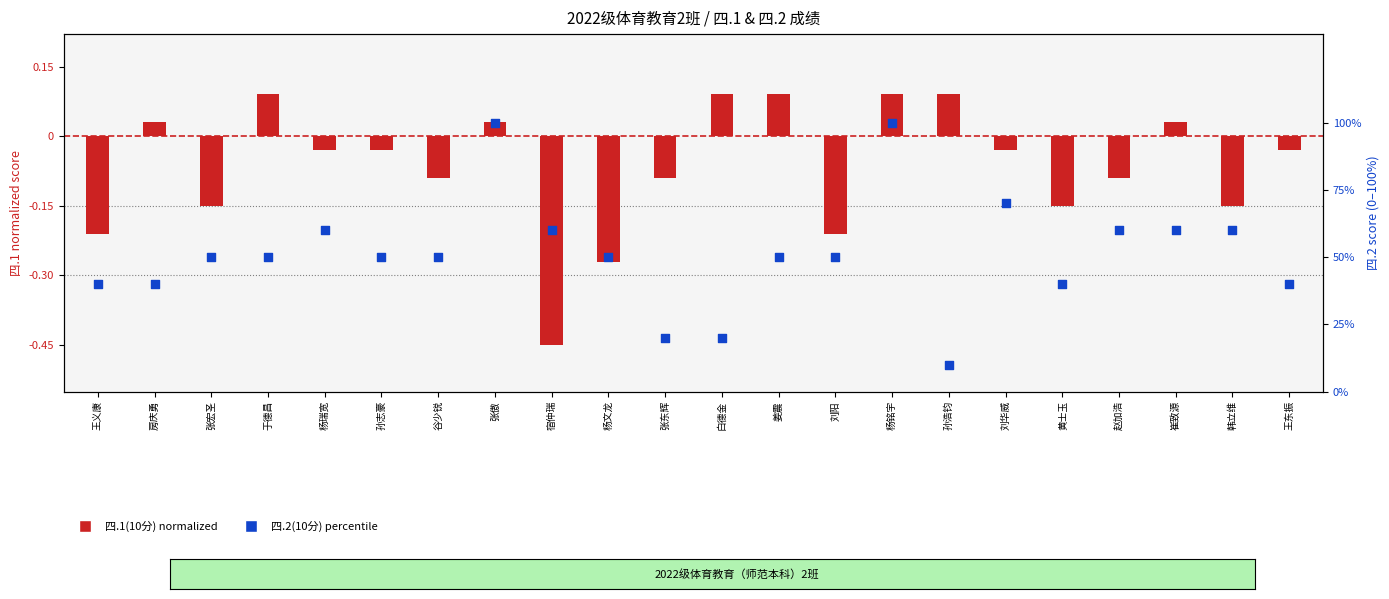

Which series has the largest total across all categories?

四.2(10分)